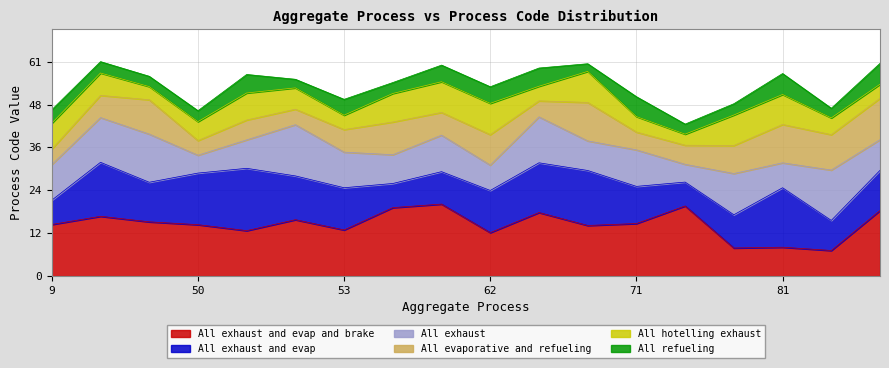

True or false: All exhaust has a value of 20 at 52.

False